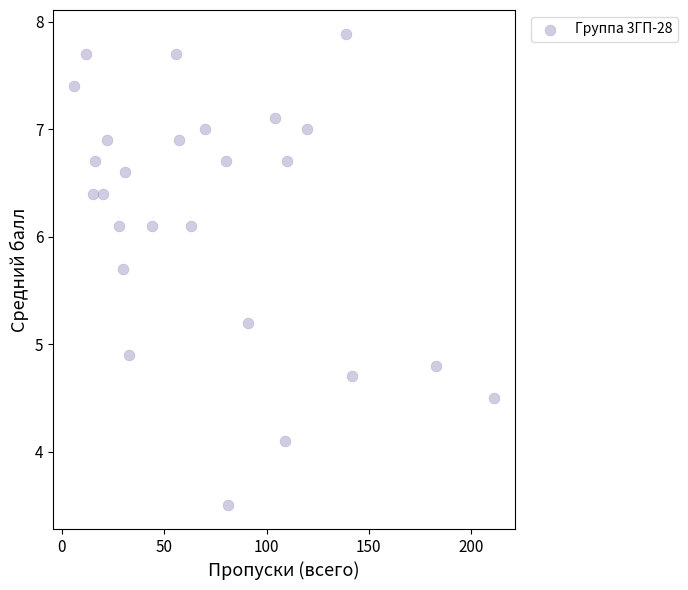

What Y value in the scatter plot is closest to 5?

4.9